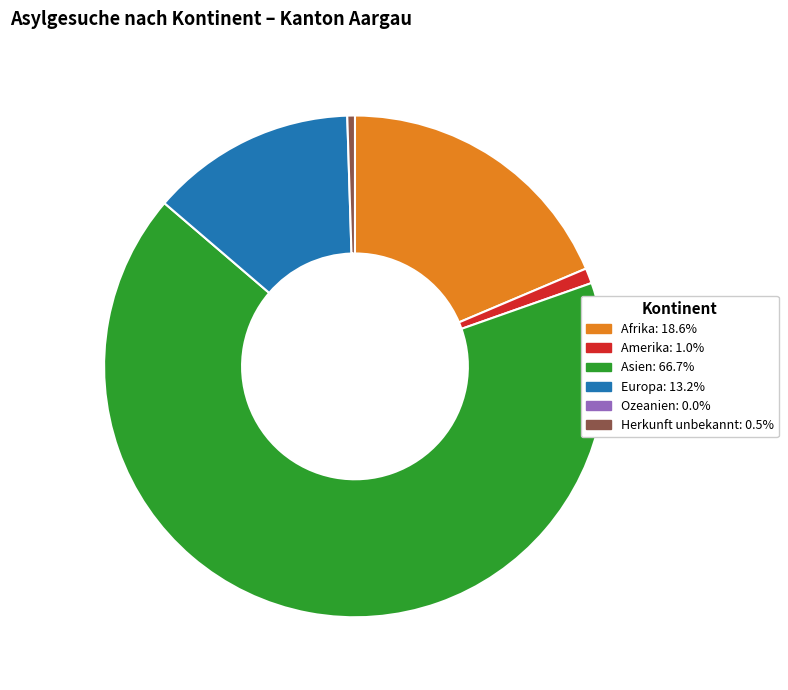

Rank the categories by value from highest to lowest.

Asien, Afrika, Europa, Amerika, Herkunft unbekannt, Ozeanien